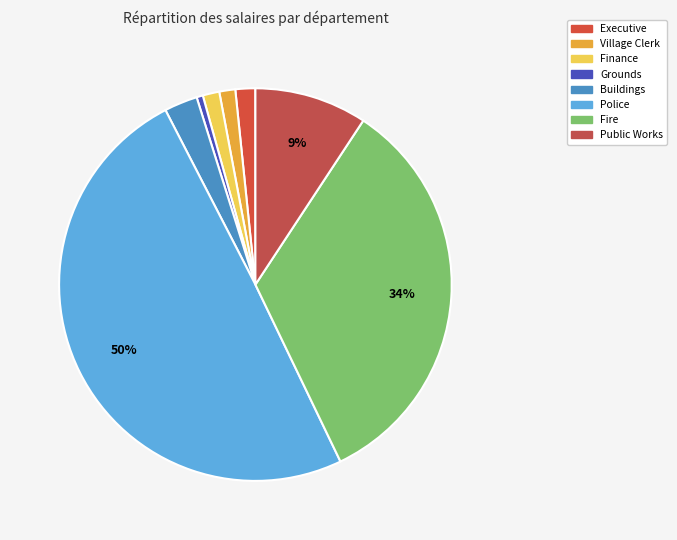

What is the change in value from Executive to Finance?

-692.3